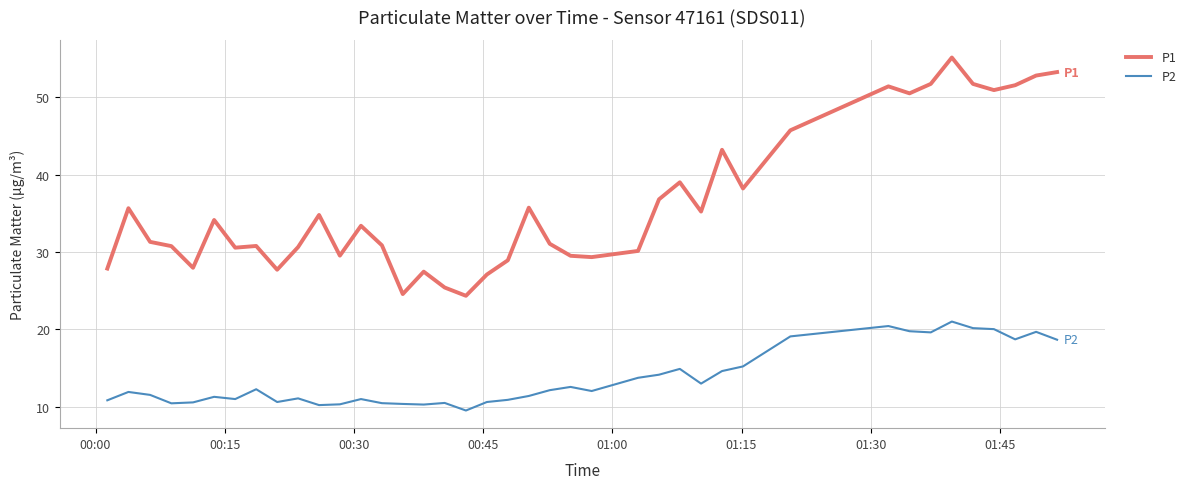

What is the lowest value of the P1 series?

24.3